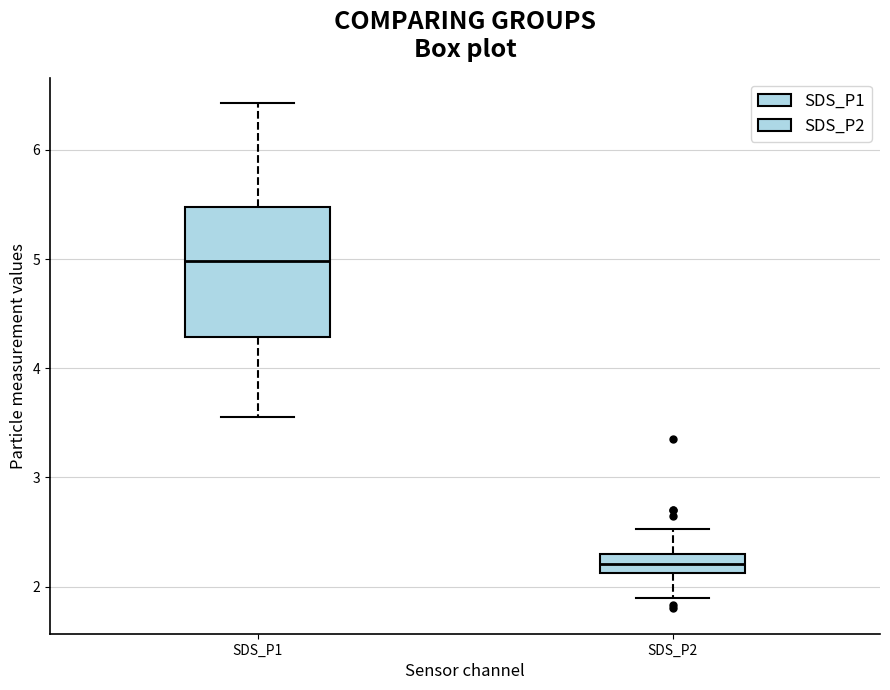

Where does the lower whisker of the box for SDS_P1 end on the y-axis? The values are not printed on the chart, so give them approximately, as read against the axis.

3.6